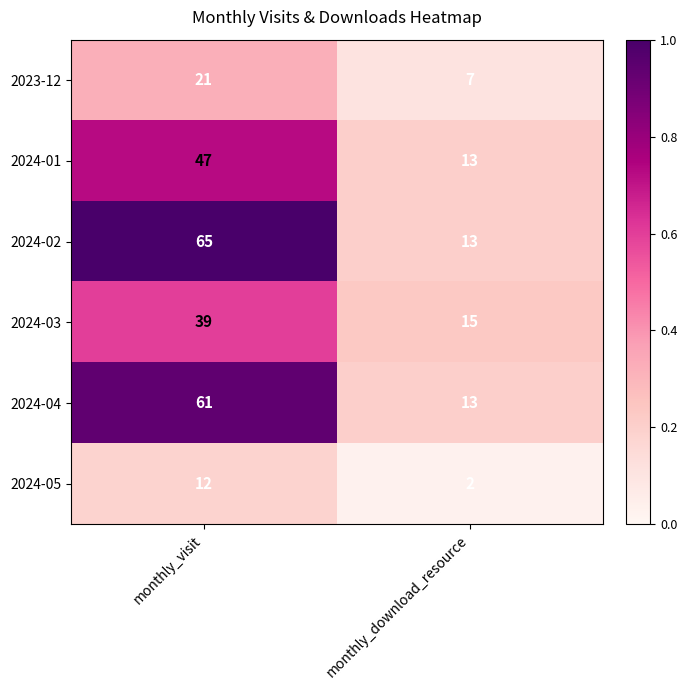

Count the number of data series in this chart.

6